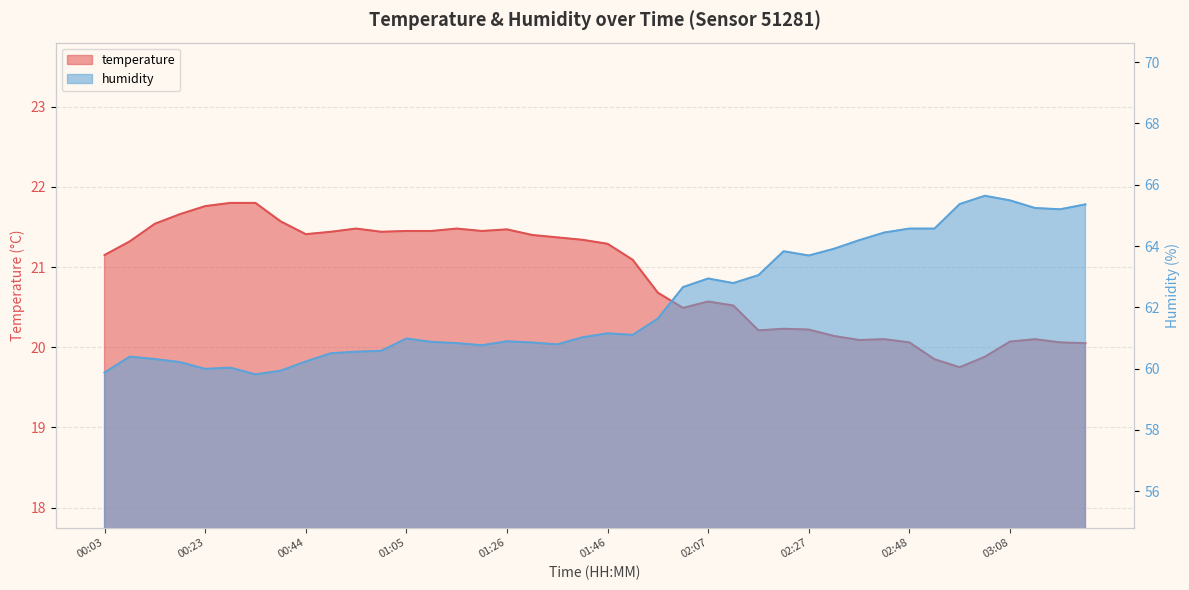

What is the maximum value for temperature?

21.8